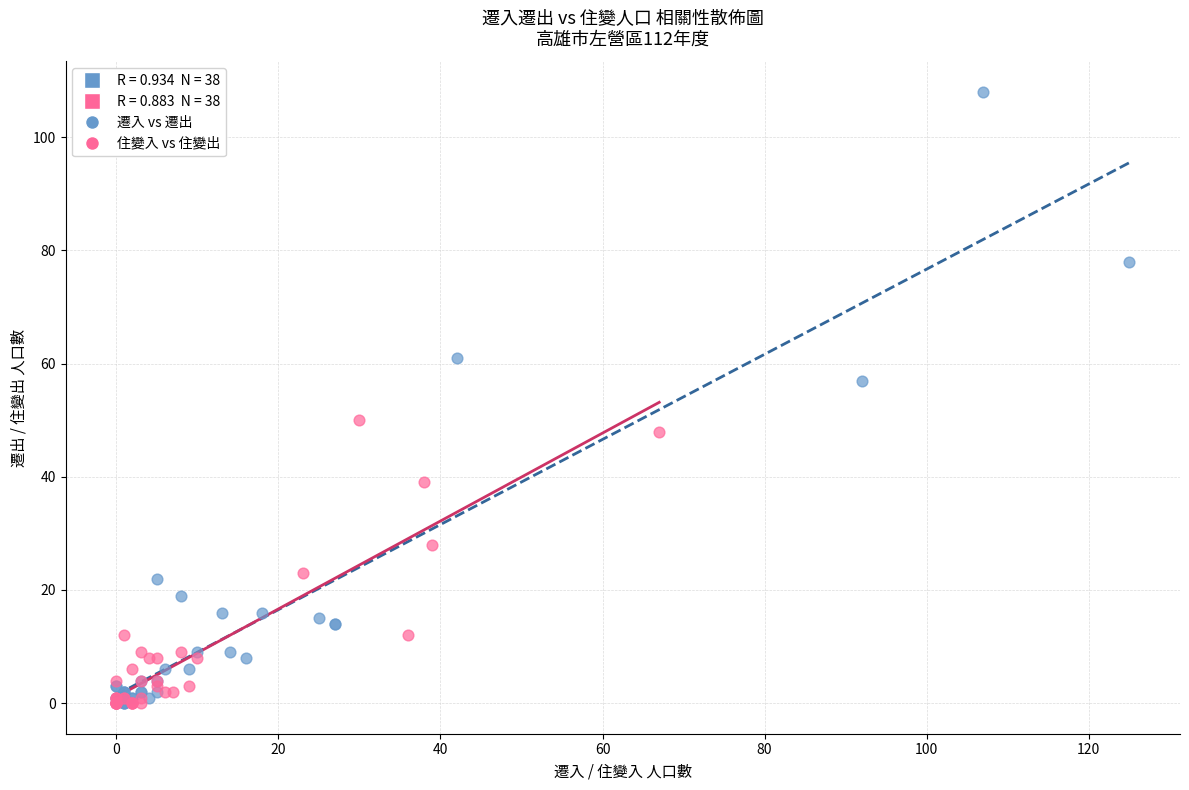

Which series has the widest spread of Y values?

遷入 vs 遷出